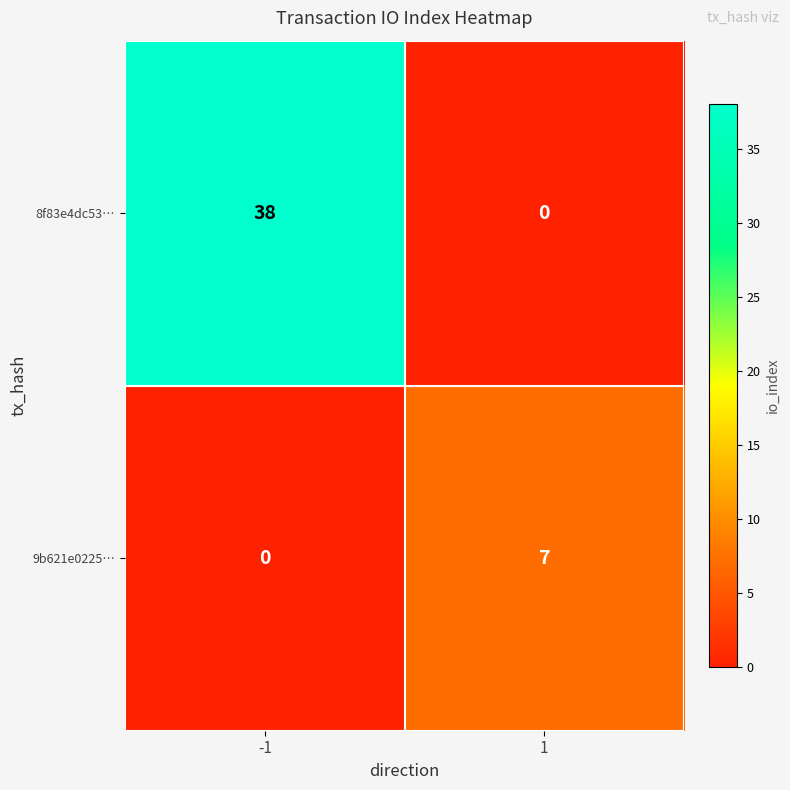

Count the number of data series in this chart.

2